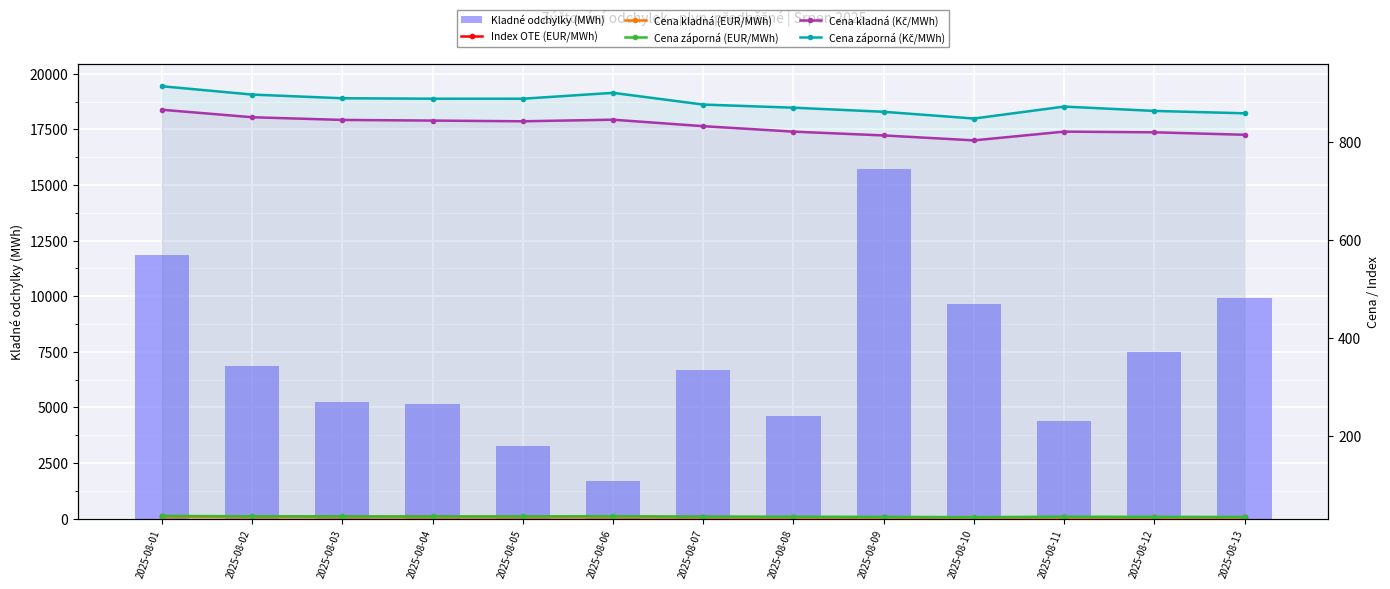

How many groups of bars are there?

13